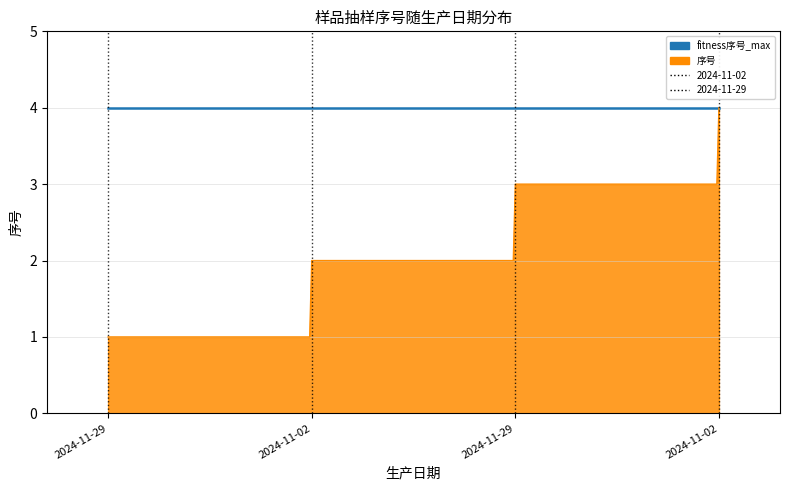

Does the chart display data point markers on the line(s)?

No